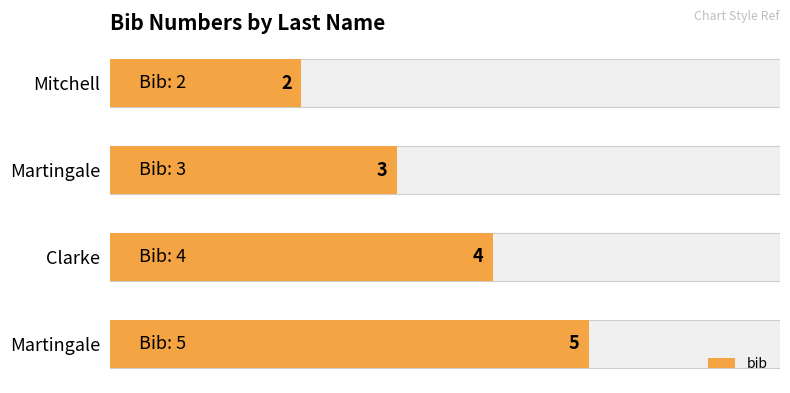

How many values are below 4?

2